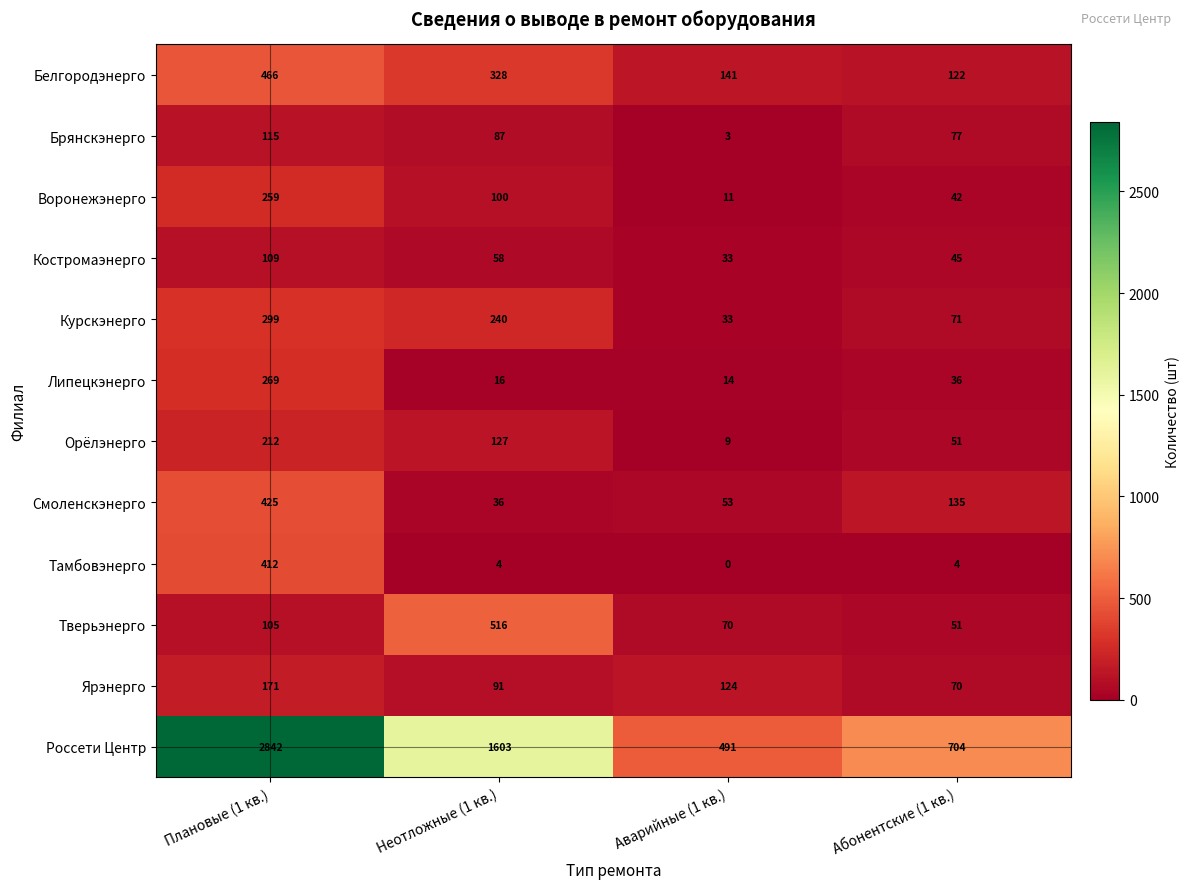

Which series has the largest total across all categories?

Россети Центр